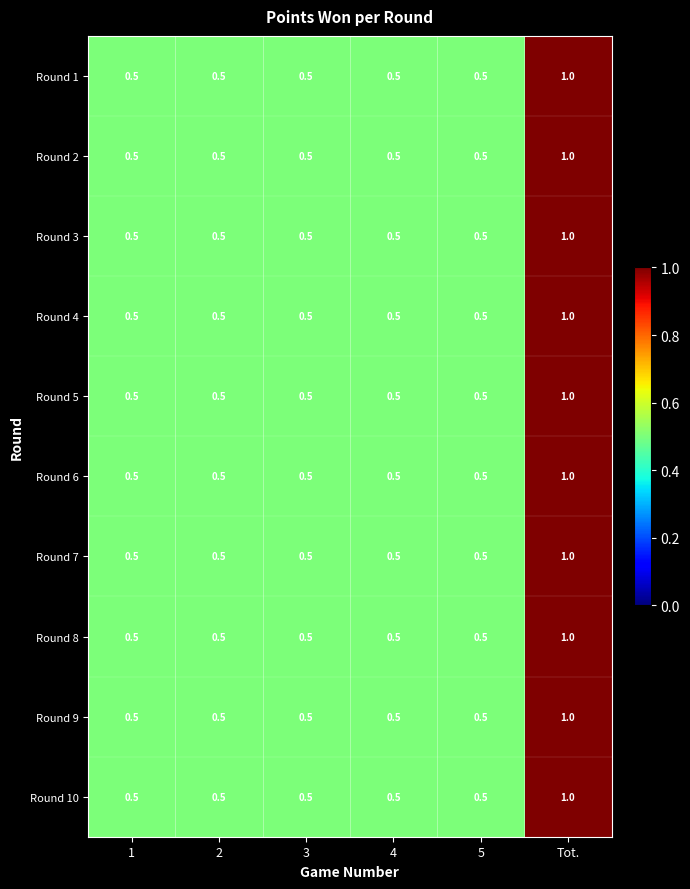

True or false: Round 9 has a value of 0.5 at Tot..

False